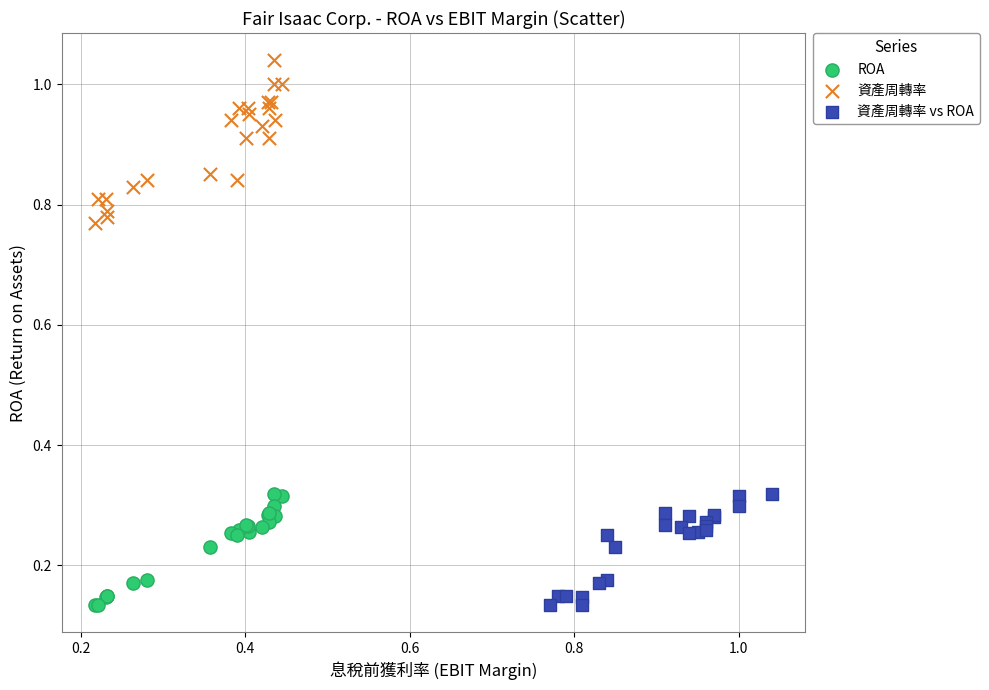

What are all the series names shown in the legend?

ROA, 資產周轉率, 資產周轉率 vs ROA